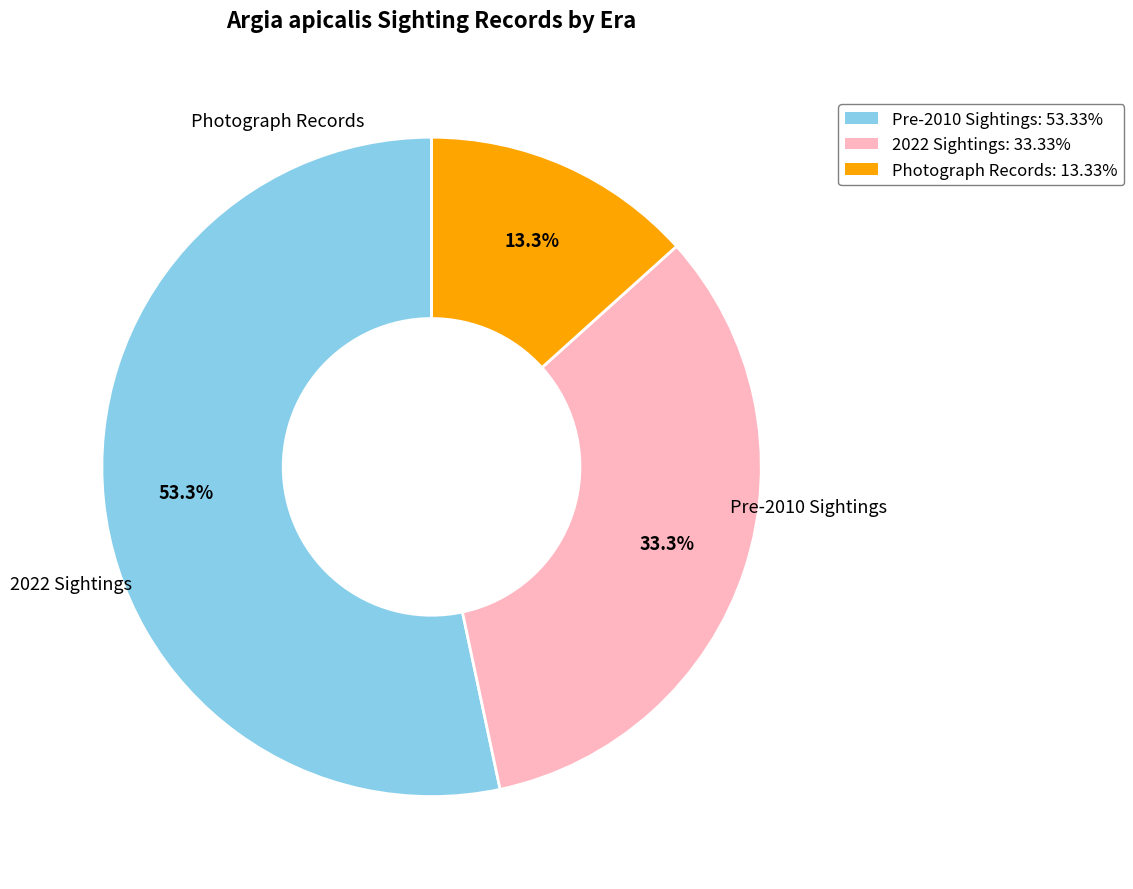

Do 2022 Sightings: 33.33% and Photograph Records: 13.33% together represent more than half of the pie?

No